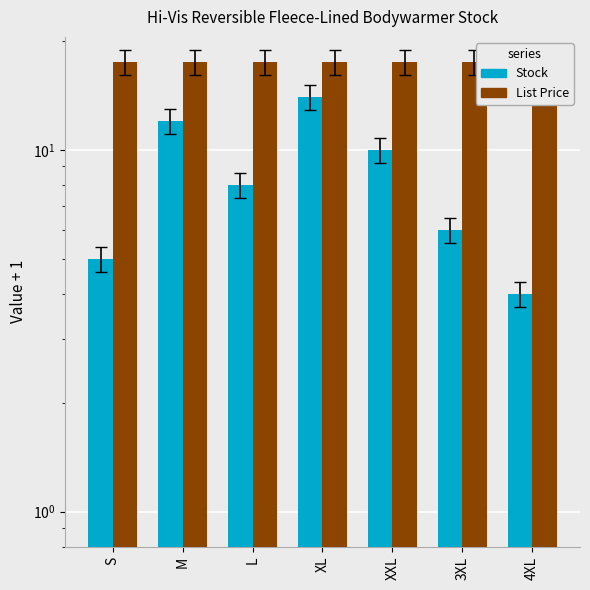

Which series has the widest spread of values?

Stock